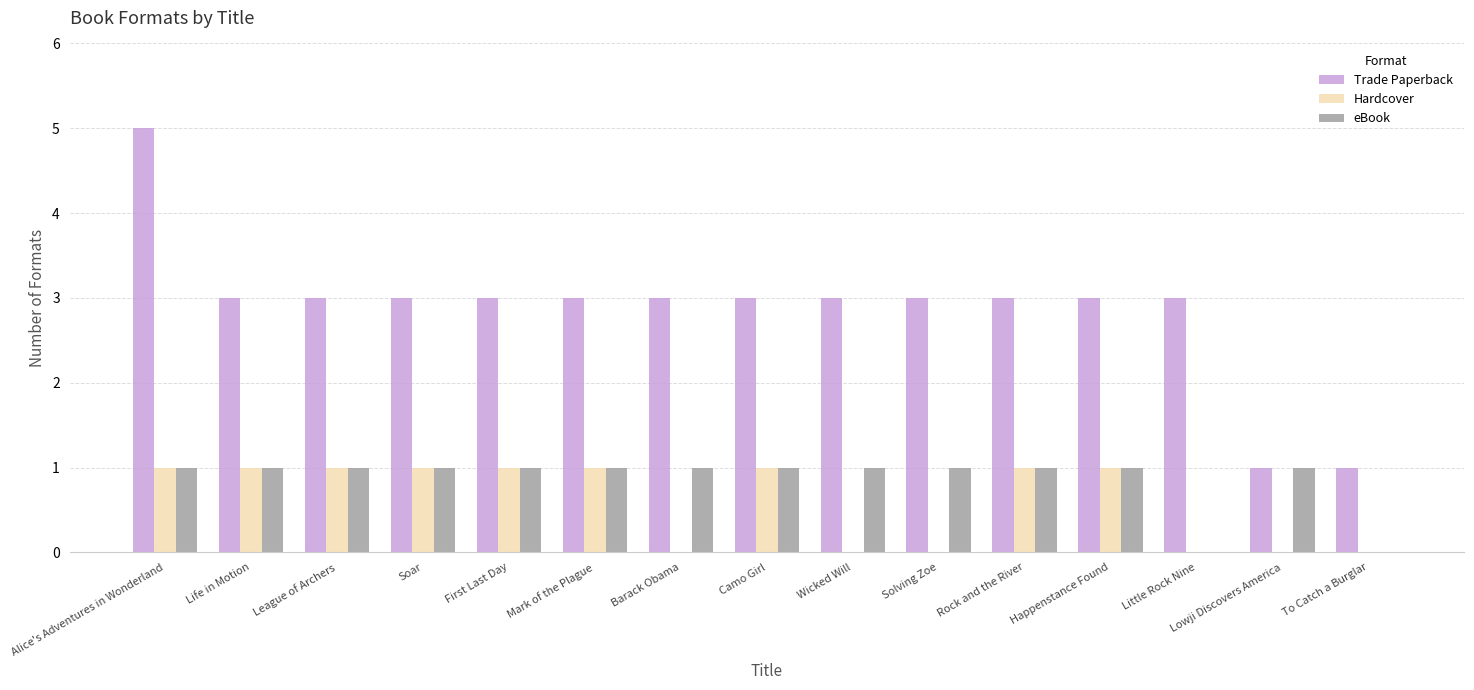

How many series are shown in this chart?

3